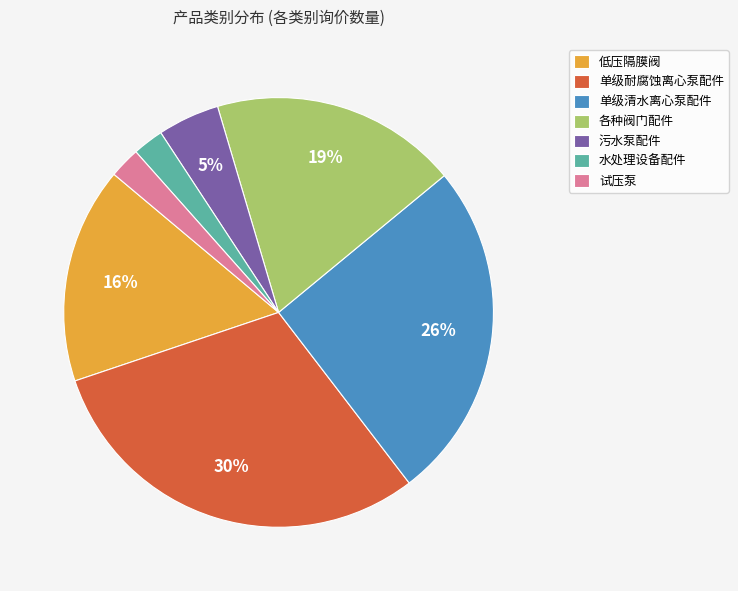

True or false: 污水泵配件 accounts for 15% of the total.

False